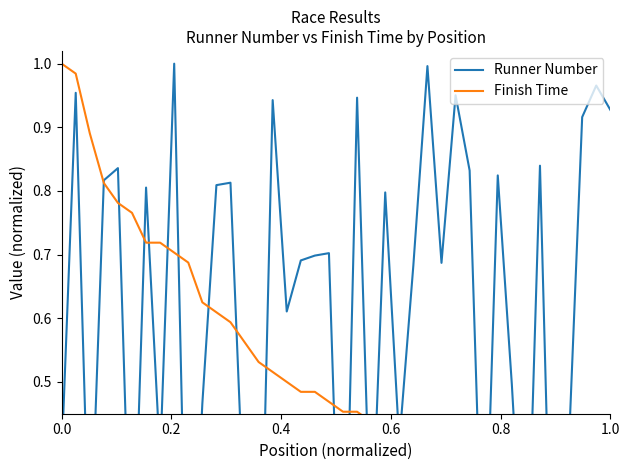

Is this an area chart (filled region under the line)?

No